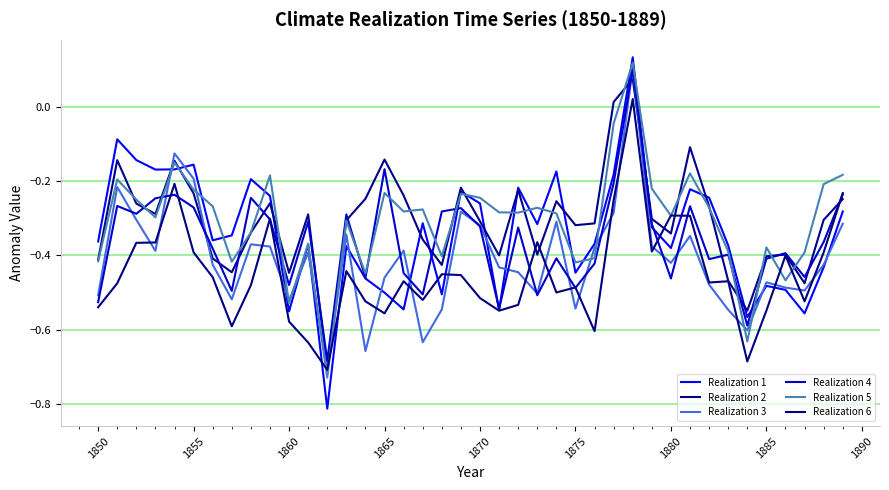

How many interior local valleys does the Realization 2 series have?

11